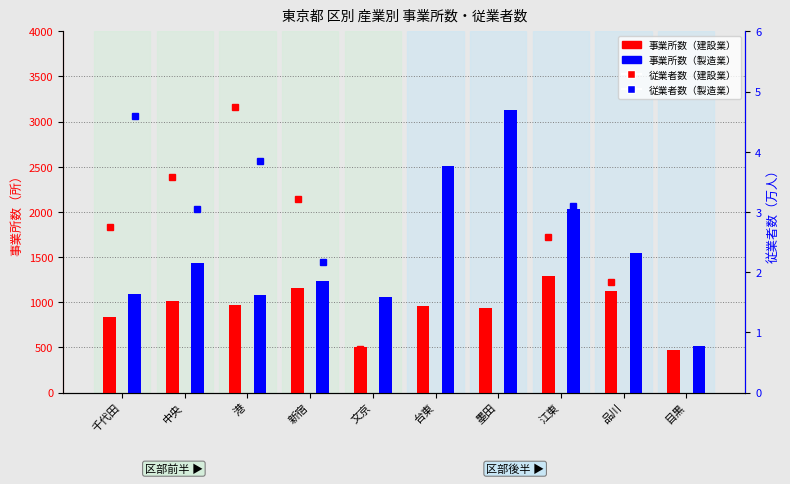

What is the total value across all series at 江東?

3325.7